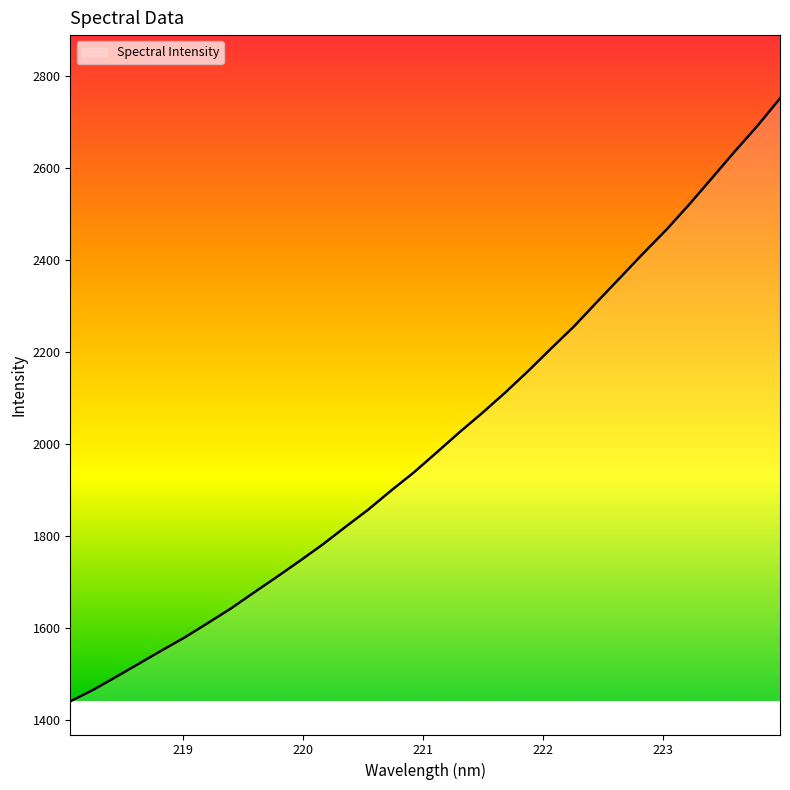

What is the greatest value displayed?

2750.9